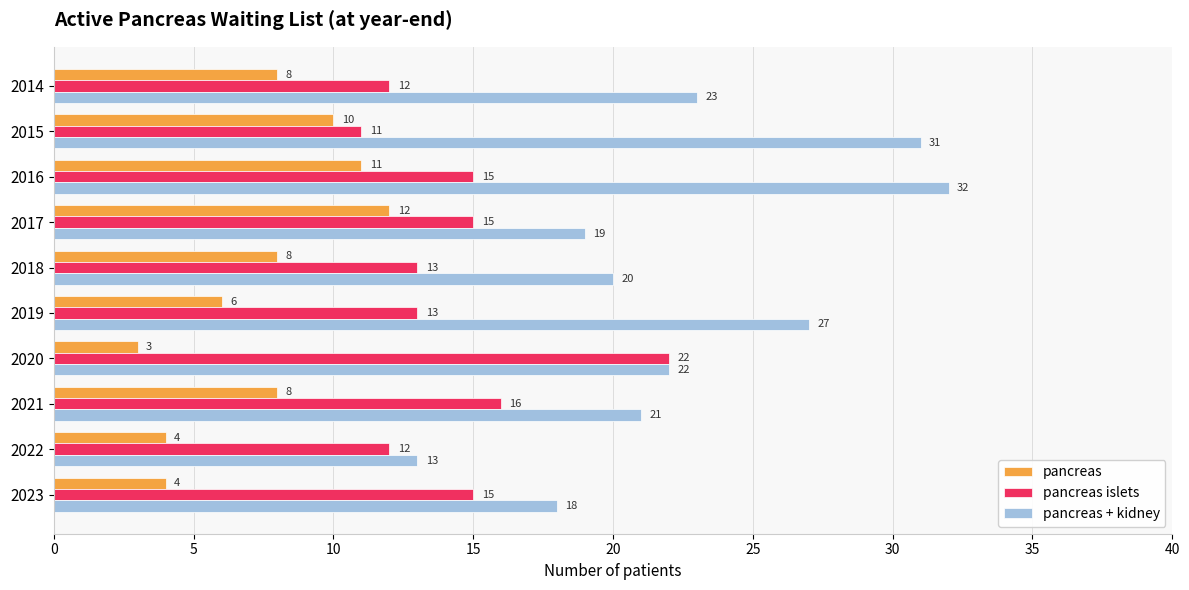

At which category does the chart reach its minimum across all series?

2020